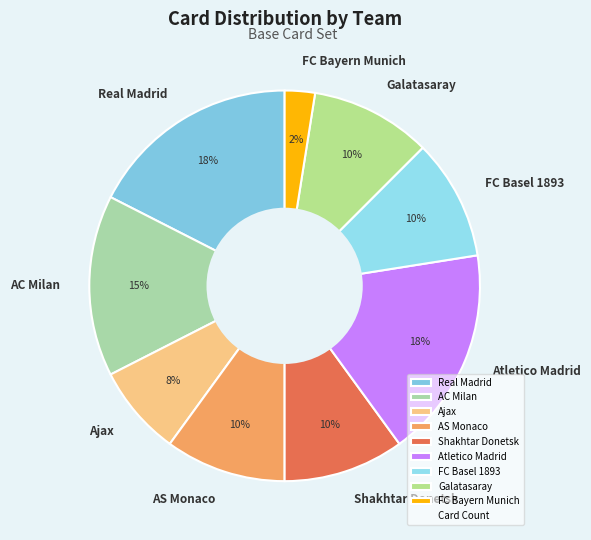

Combined, do AS Monaco and FC Bayern Munich account for over 50%?

No